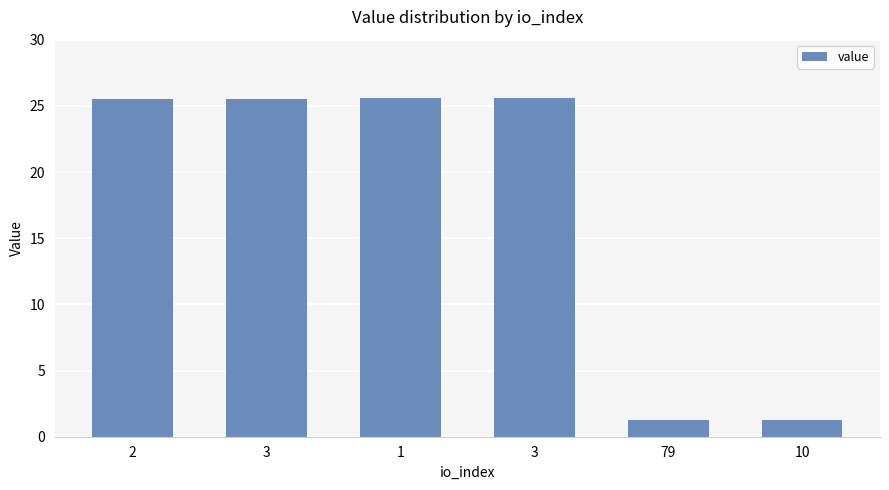

Rank the categories by value from lowest to highest.

79, 10, 2, 3, 1, 3